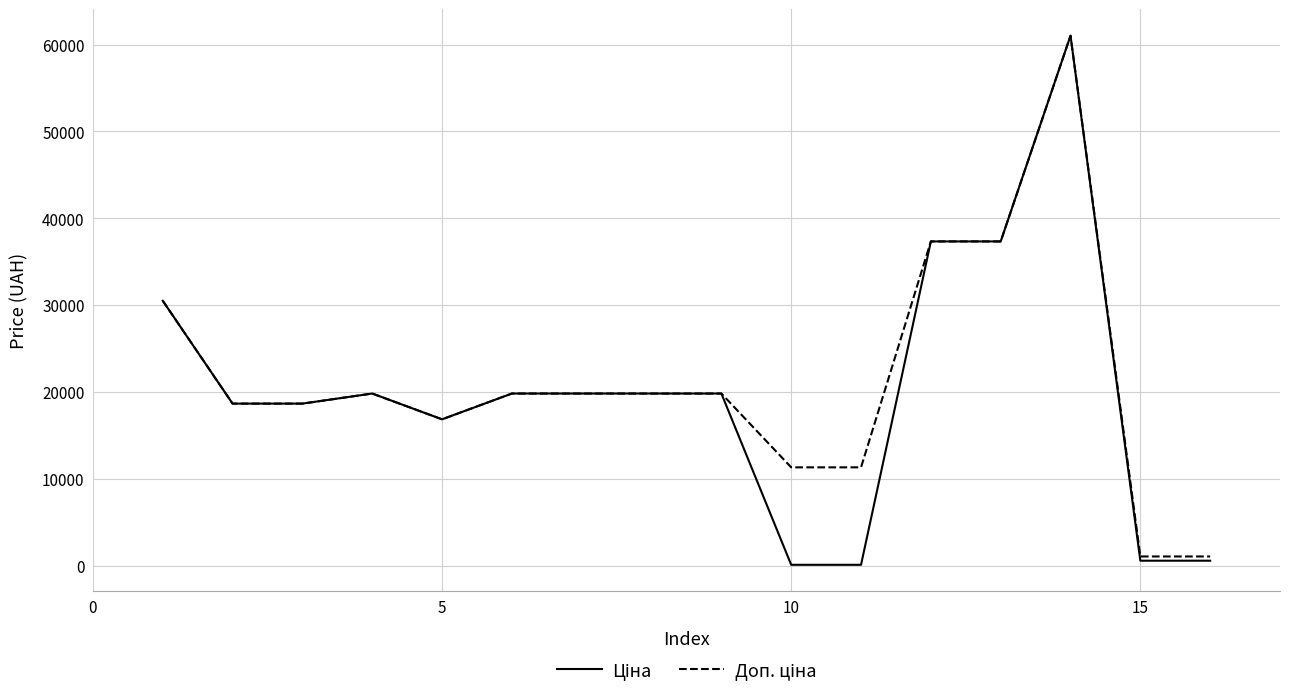

What is the greatest value displayed?

61024.7